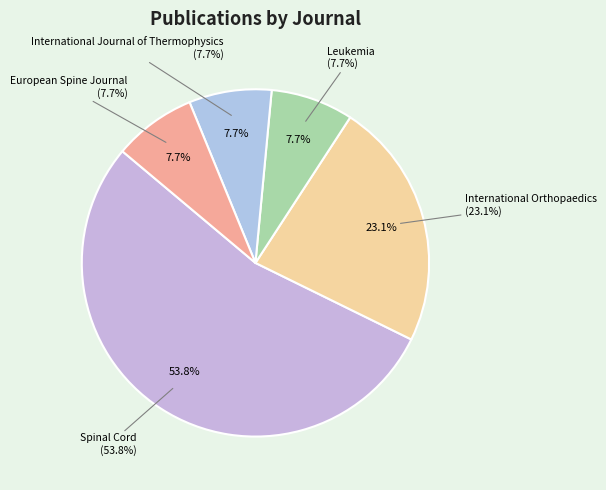

Is Spinal Cord the majority of the pie?

Yes